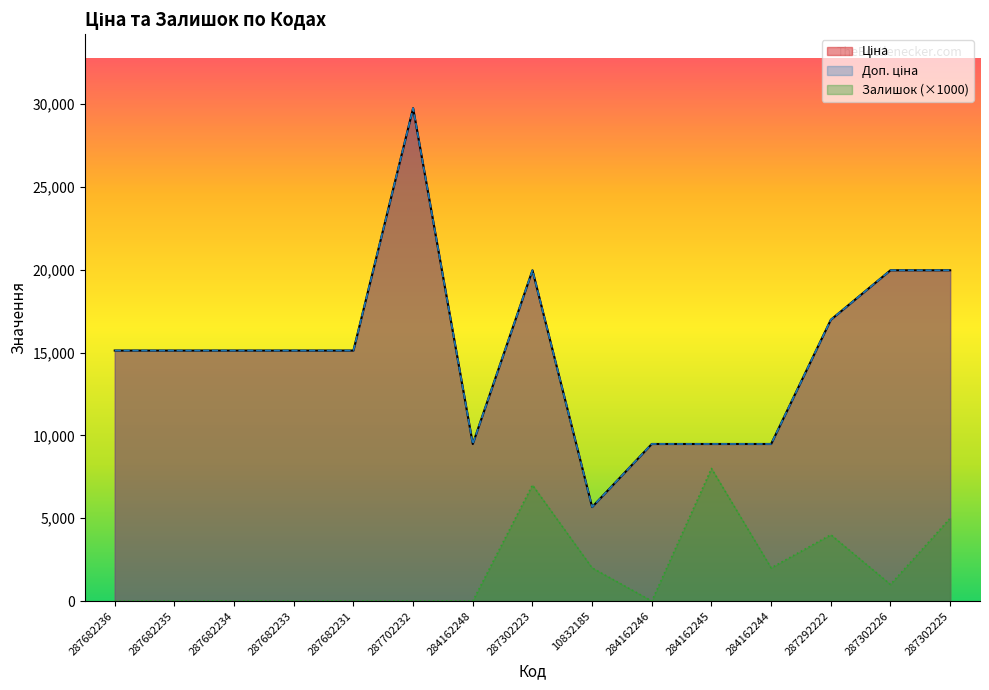

What is the average value of the Ціна series?

15054.0